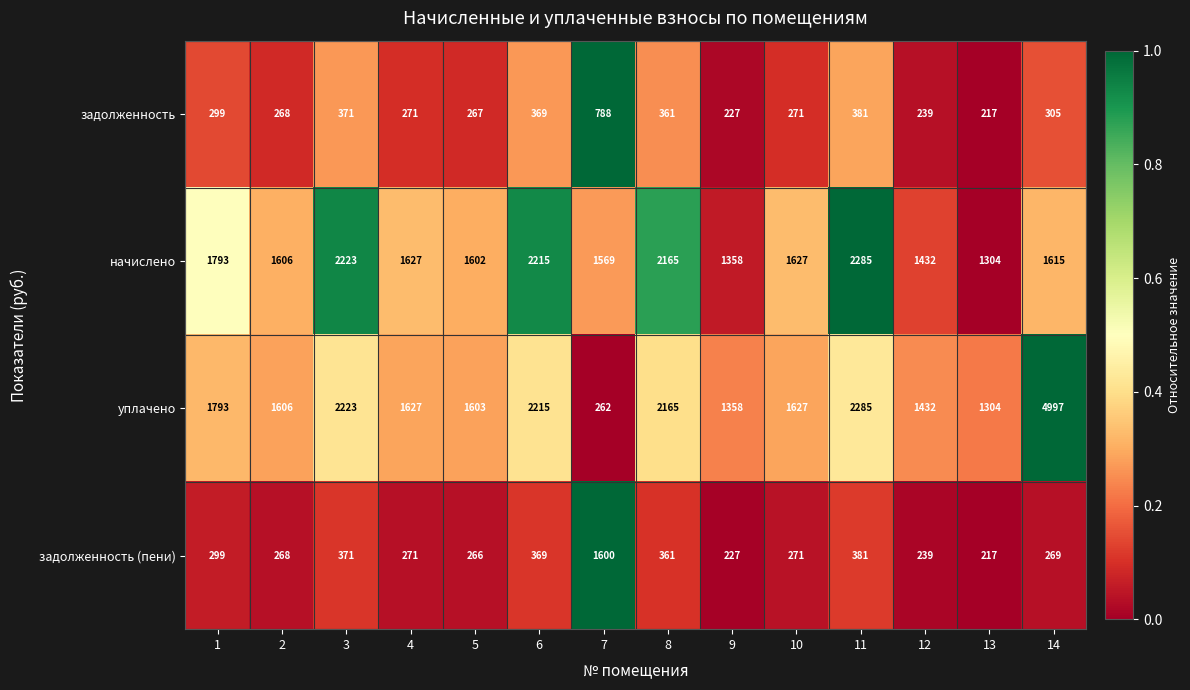

The value of уплачено at 2 is 1606. True or false?

True